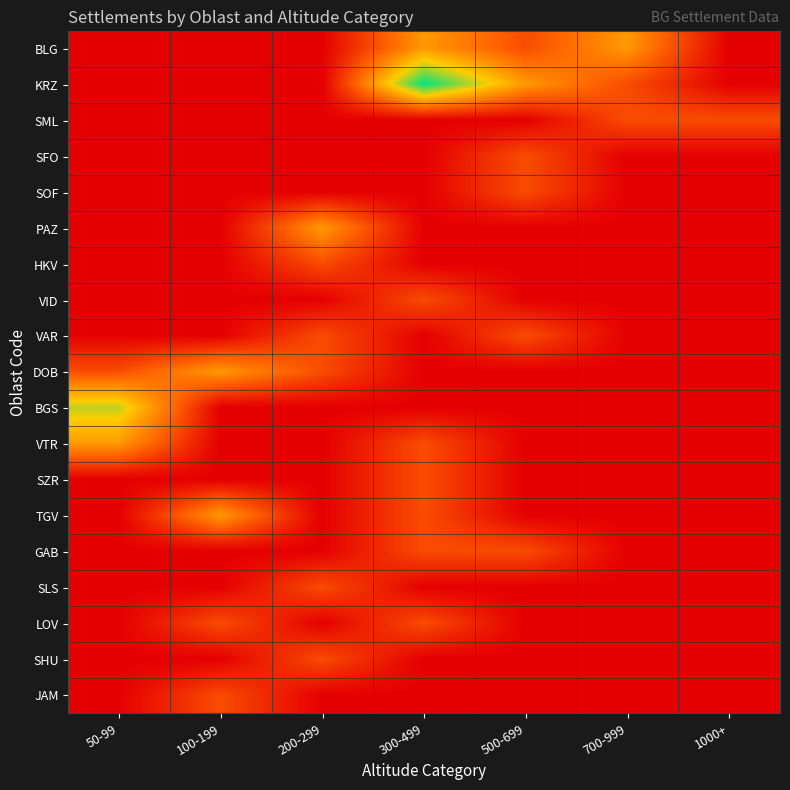

Which series has the largest range (max minus min)?

KRZ